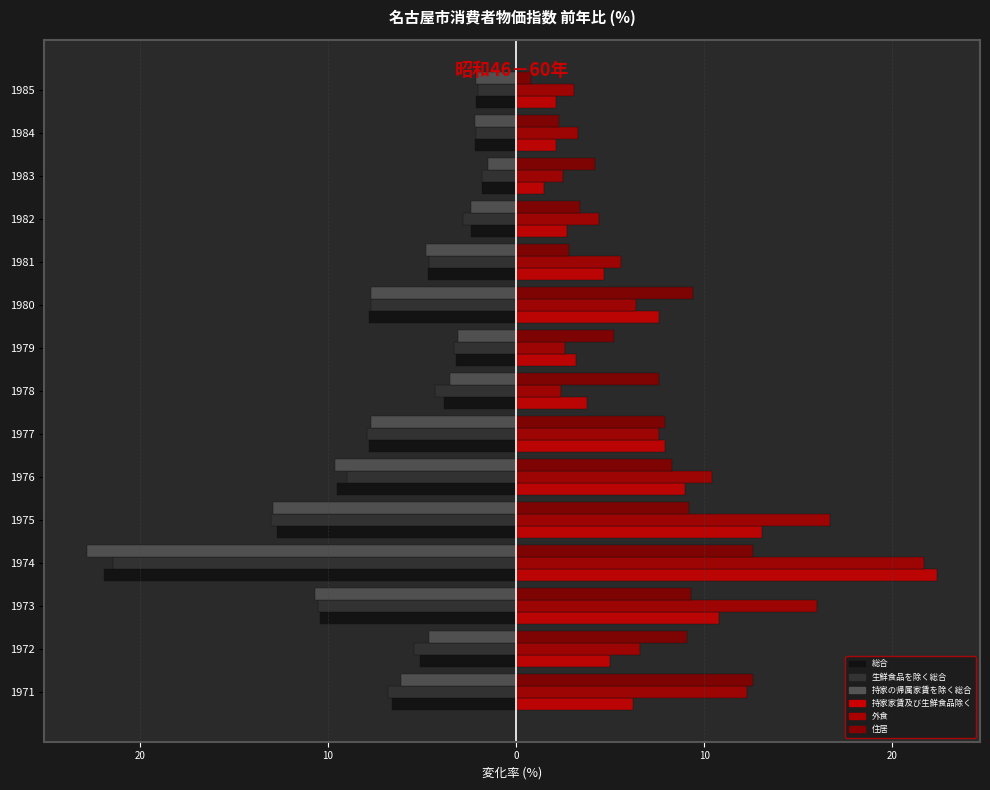

Are the bars horizontal?

Yes